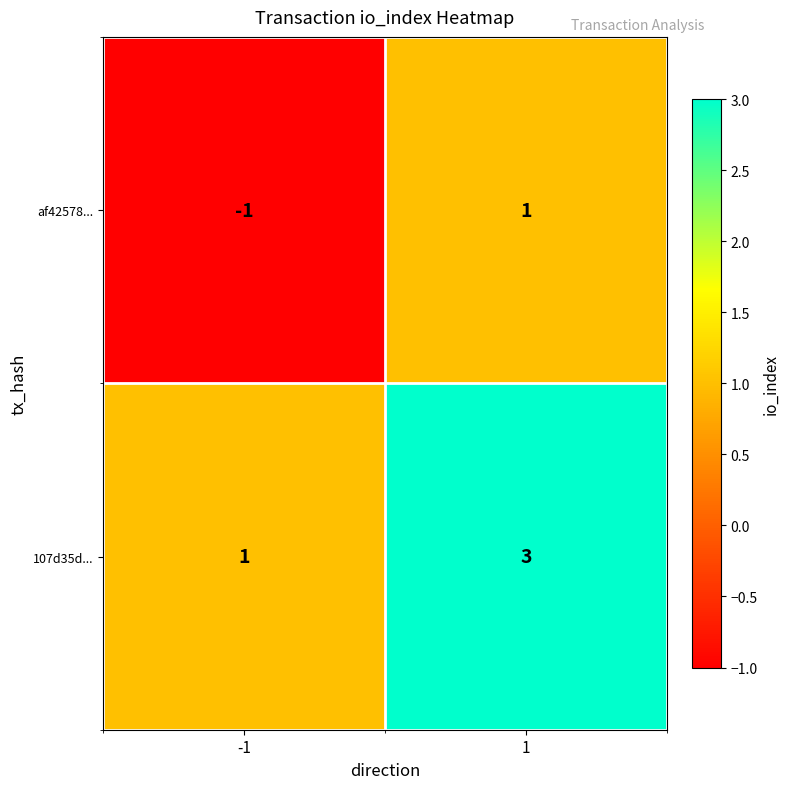

True or false: 107d35d... has a value of 2 at 1.

False